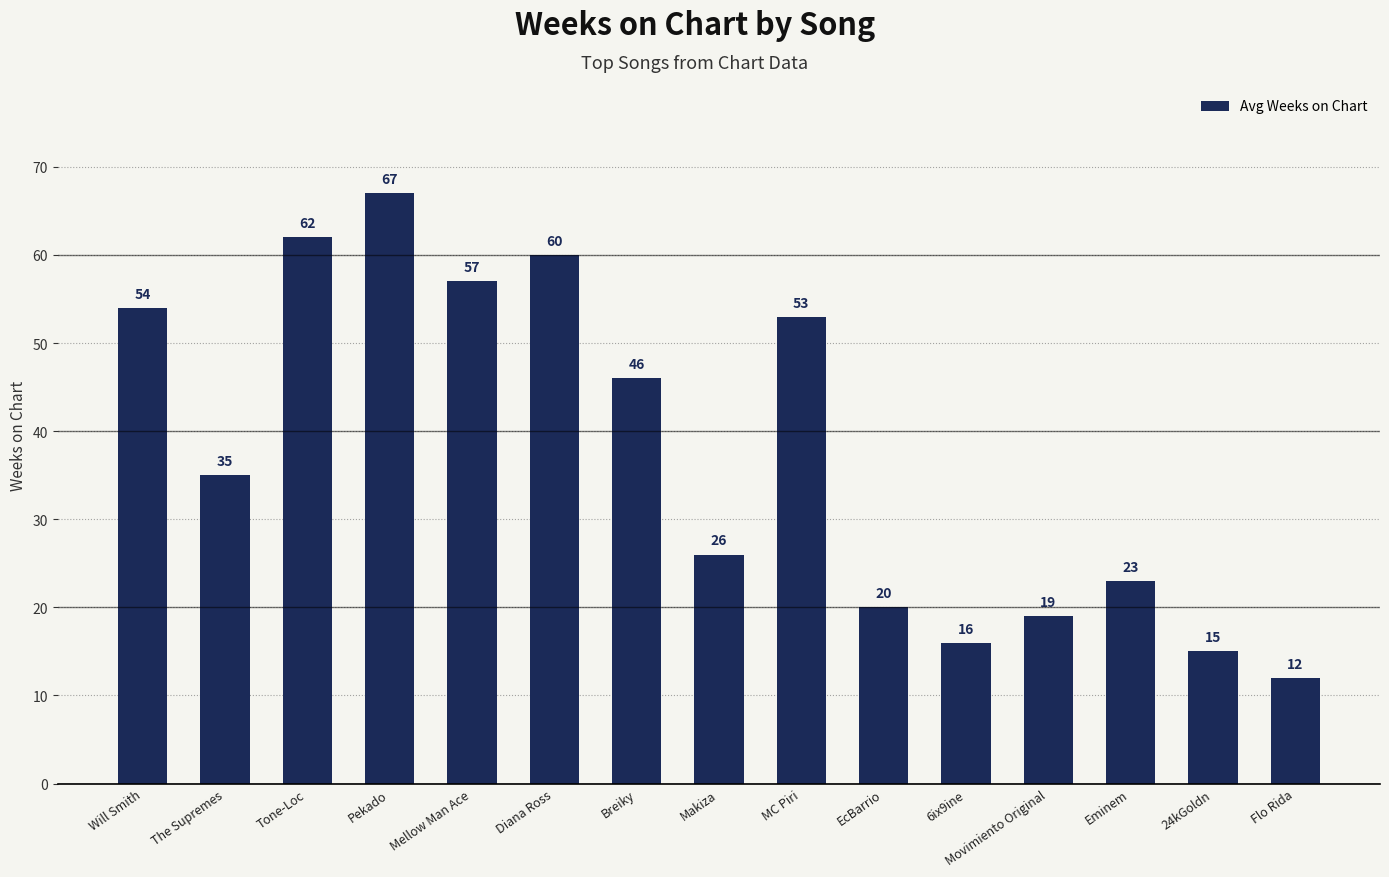

What is the maximum value shown in the chart?

67